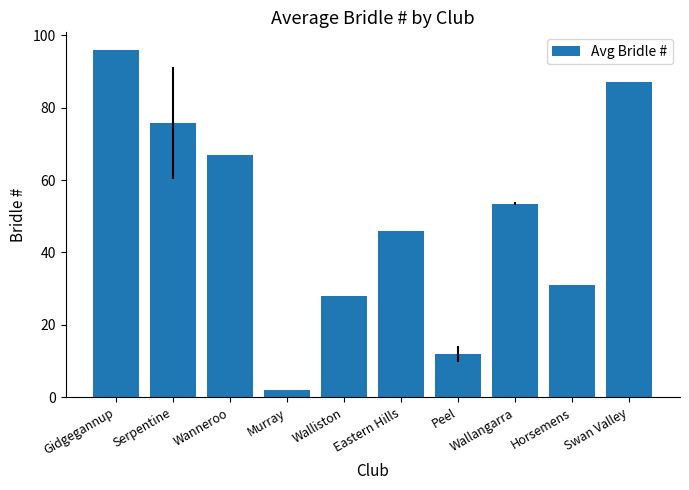

Read the value at Swan Valley.

87.0